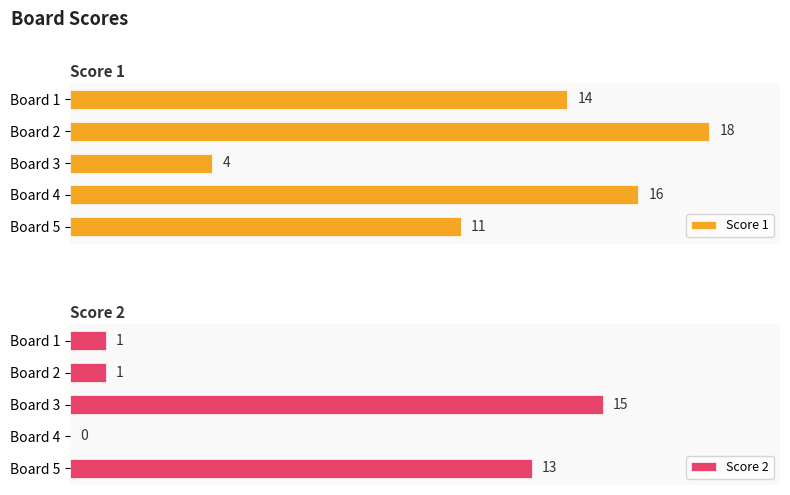

Where is Score 1 nearest to the value 11?

Board 5